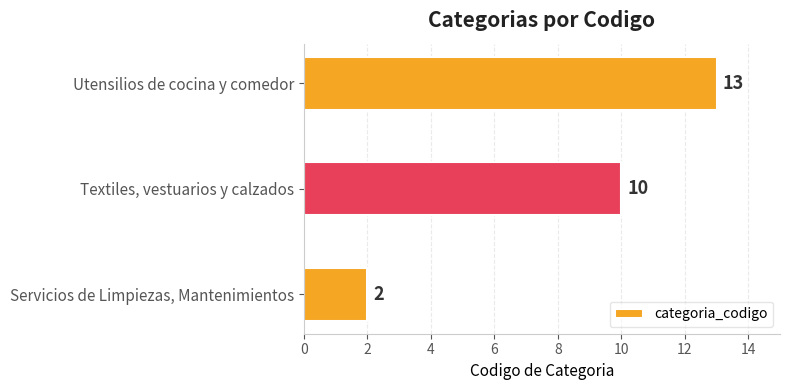

What is the difference between the maximum and minimum values?

11